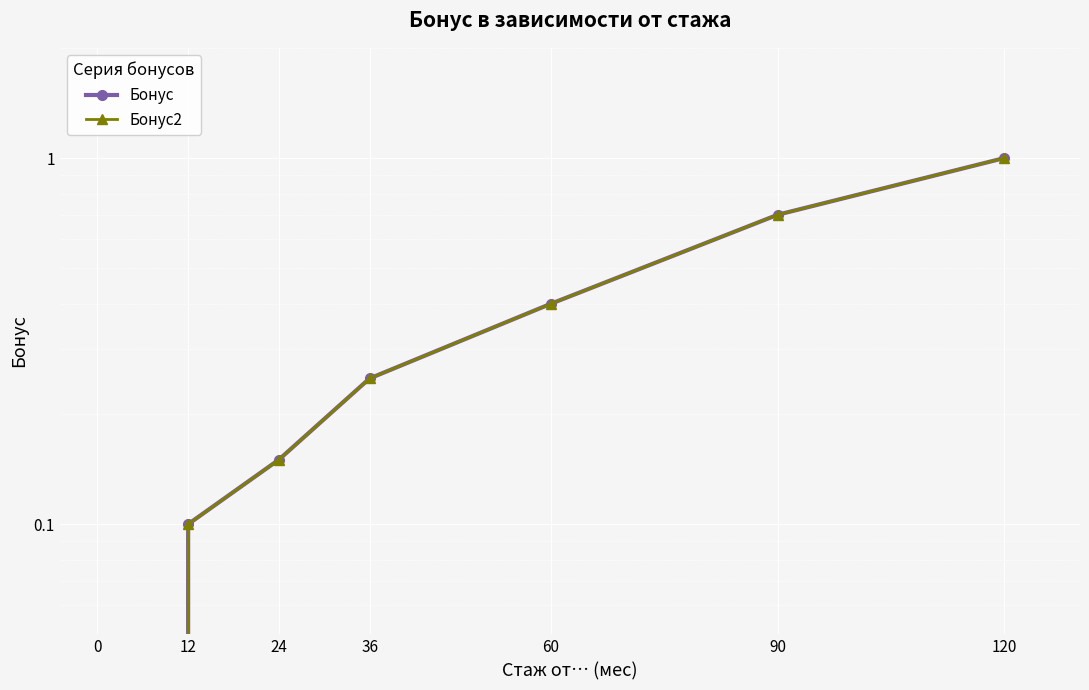

What is the highest value of the Бонус series?

1.0